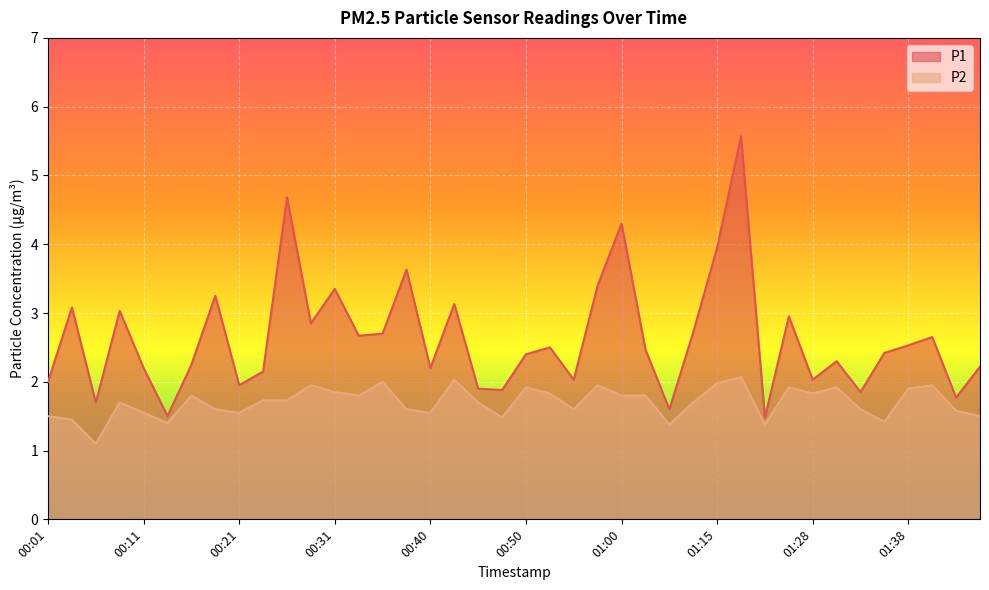

At which category does the chart reach its peak across all series?

01:18